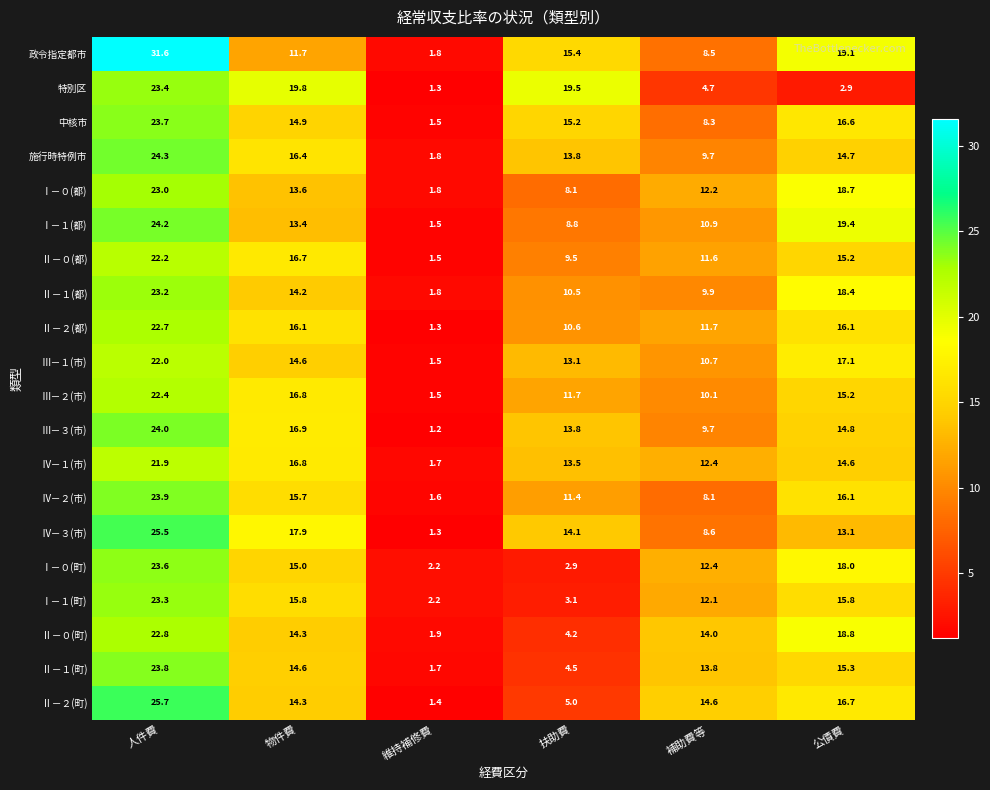

Which series changed the most between 扶助費 and 補助費等?

特別区